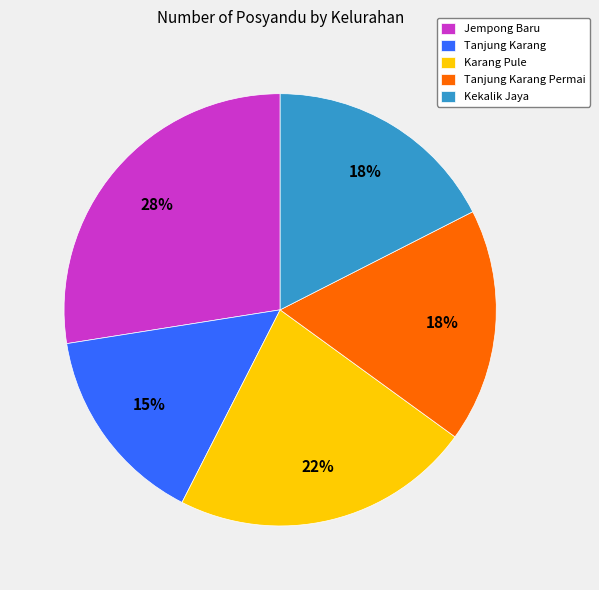

The Jempong Baru slice represents 40% of the pie. True or false?

False